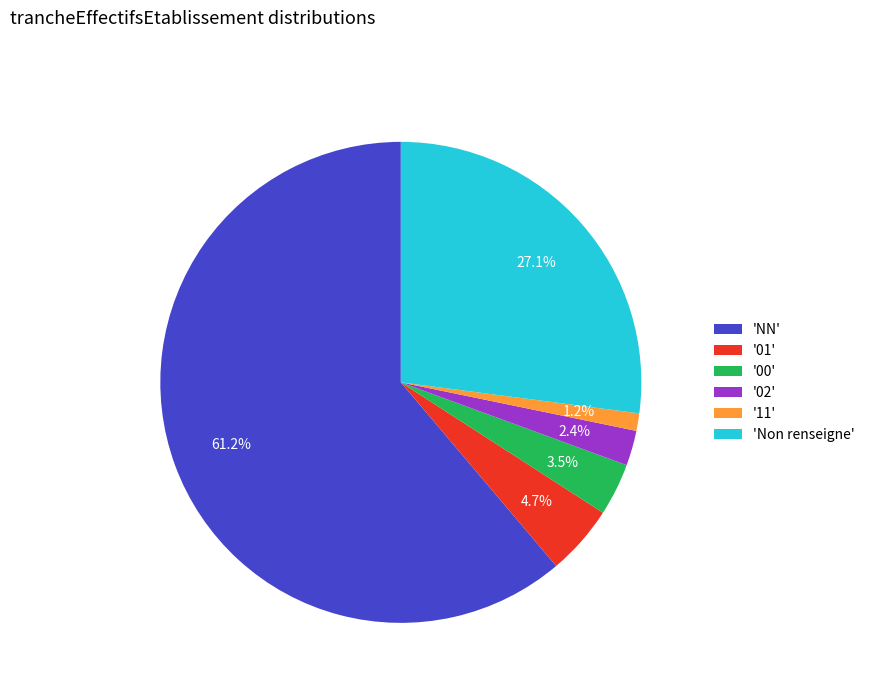

Is there any slice that represents more than half of the pie?

Yes